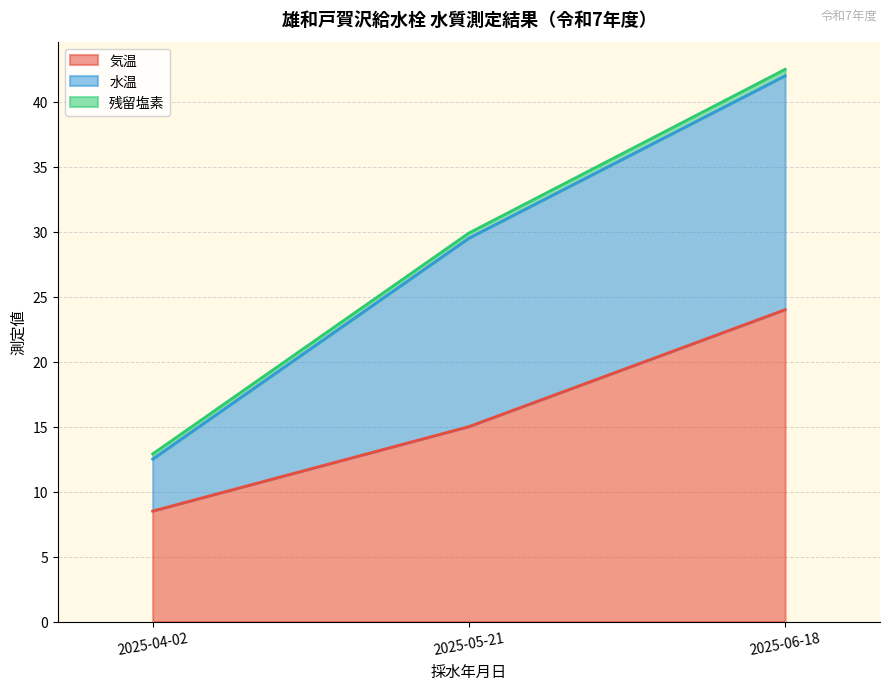

What position from the left is 2025-04-02?

1